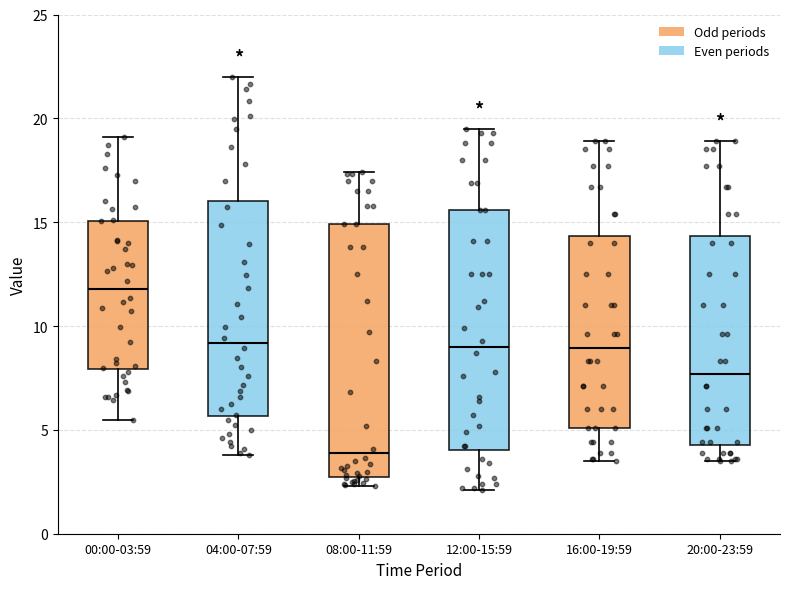

Which box's median line is the lowest?

08:00-11:59